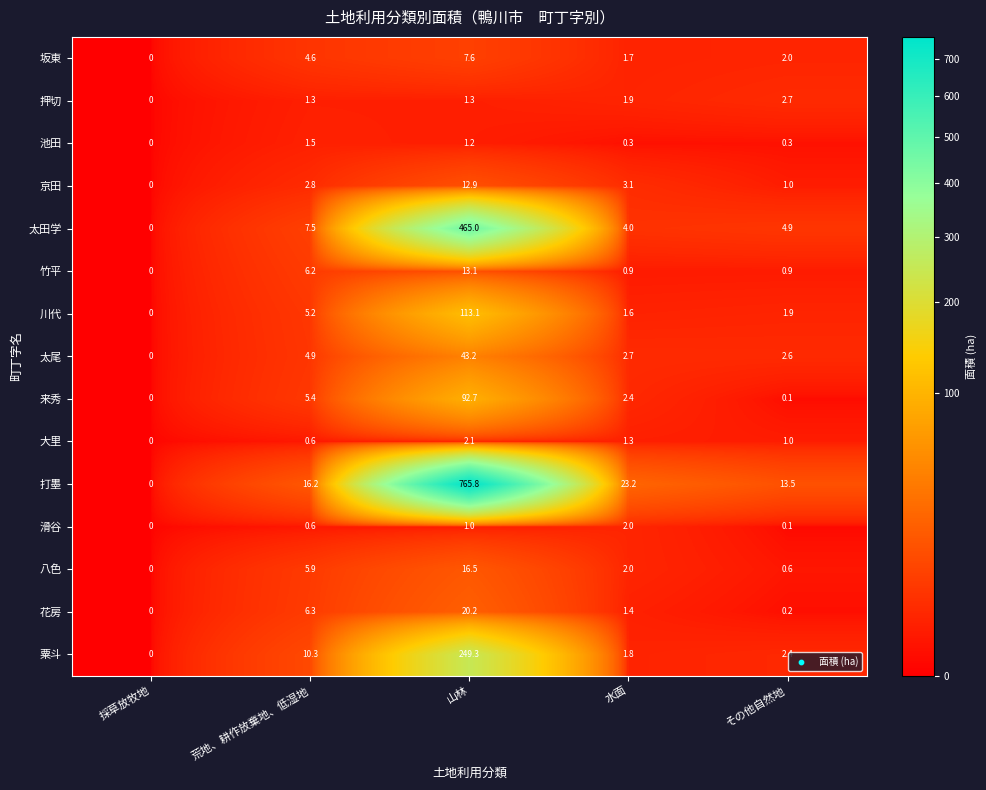

What is the spread (max minus min) of values at 山林?

764.8